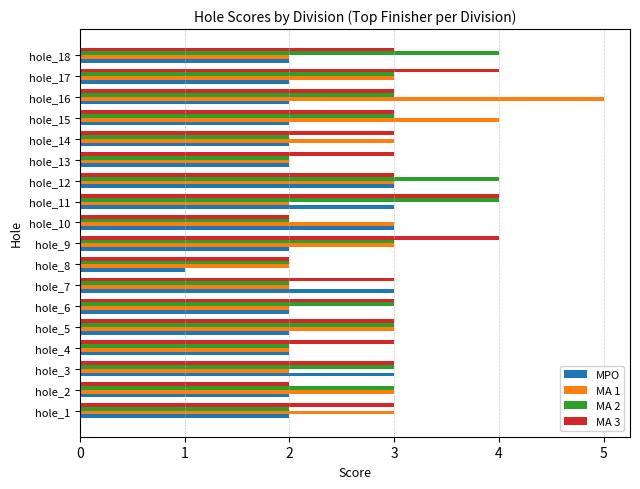

Which series changed the most between hole_1 and hole_11?

MA 2